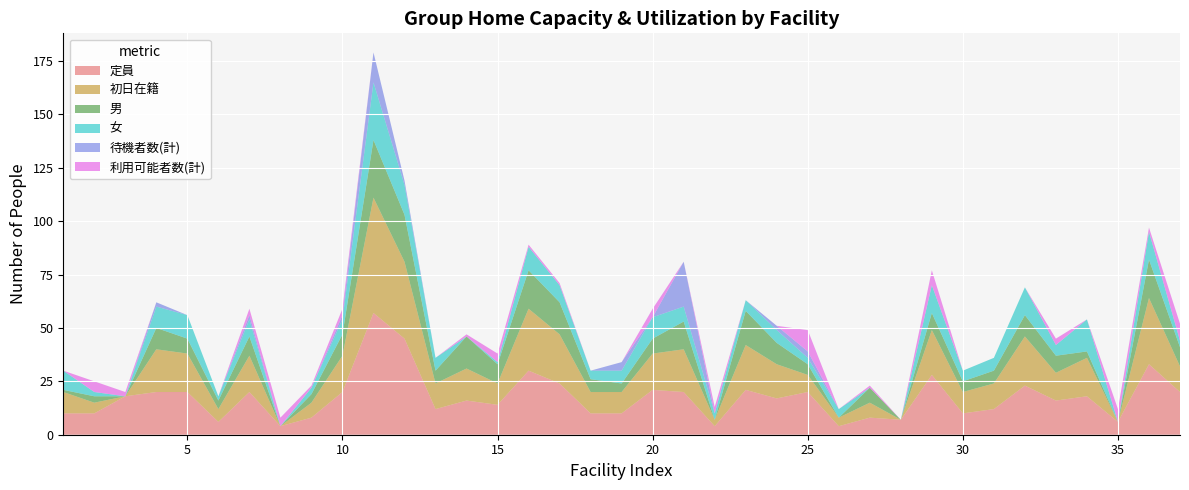

Reading left to right, list all the values displayed in this chart.

定員: 1=10	2=10	3=18	4=20	5=20	6=6	7=20	8=4	9=8	10=20	11=57	12=45	13=12	14=16	15=14	16=30	17=24	18=10	19=10	20=21	21=20	22=4	23=21	24=17	25=20	26=4	27=8	28=7	29=28	30=10	31=12	32=23	33=16	34=18	35=6	36=33	37=20
初日在籍: 1=10	2=5	3=0	4=20	5=18	6=6	7=17	8=0	9=7	10=17	11=54	12=36	13=12	14=15	15=10	16=29	17=23	18=10	19=10	20=17	21=20	22=3	23=21	24=16	25=8	26=4	27=7	28=0	29=21	30=10	31=12	32=23	33=13	34=18	35=0	36=31	37=12
男: 1=1	2=3	3=0	4=10	5=7	6=4	7=9	8=0	9=4	10=10	11=27	12=22	13=6	14=15	15=9	16=18	17=15	18=6	19=4	20=7	21=13	22=0	23=16	24=10	25=5	26=0	27=7	28=0	29=8	30=5	31=6	32=10	33=8	34=3	35=0	36=18	37=9
女: 1=9	2=2	3=0	4=10	5=11	6=2	7=8	8=0	9=3	10=7	11=27	12=14	13=6	14=0	15=1	16=11	17=8	18=4	19=6	20=10	21=7	22=3	23=5	24=6	25=3	26=4	27=0	28=0	29=13	30=5	31=6	32=13	33=5	34=15	35=0	36=13	37=3
待機者数(計): 1=0	2=0	3=0	4=2	5=0	6=0	7=2	8=0	9=0	10=2	11=14	12=2	13=0	14=0	15=0	16=0	17=0	18=0	19=4	20=0	21=21	22=0	23=0	24=2	25=3	26=0	27=0	28=0	29=0	30=0	31=0	32=0	33=0	34=0	35=0	36=0	37=0
利用可能者数(計): 1=0	2=5	3=2	4=0	5=0	6=0	7=3	8=4	9=1	10=3	11=0	12=0	13=0	14=1	15=4	16=1	17=1	18=0	19=0	20=4	21=0	22=3	23=0	24=0	25=10	26=0	27=1	28=0	29=7	30=0	31=0	32=0	33=3	34=0	35=6	36=2	37=8